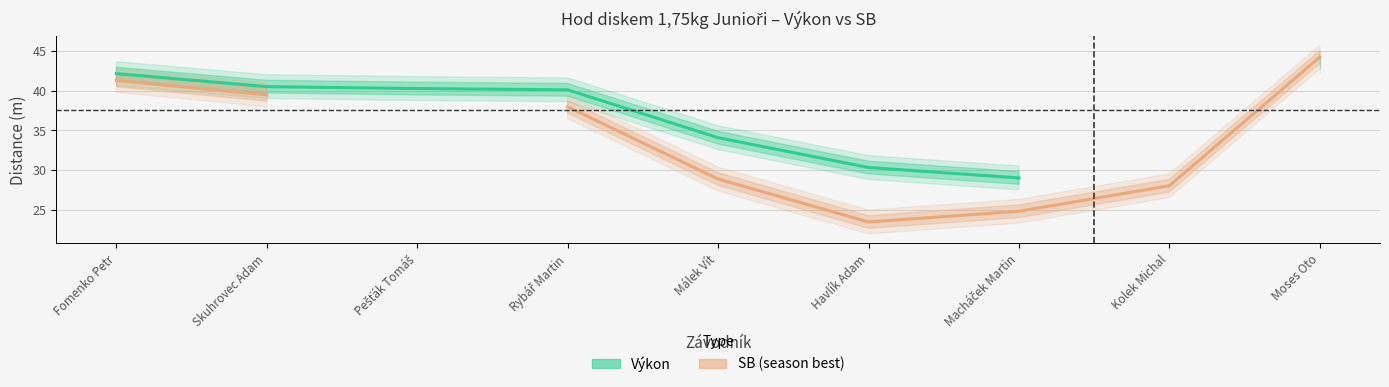

Which has a higher value, Málek Vít or Moses Oto?

Moses Oto